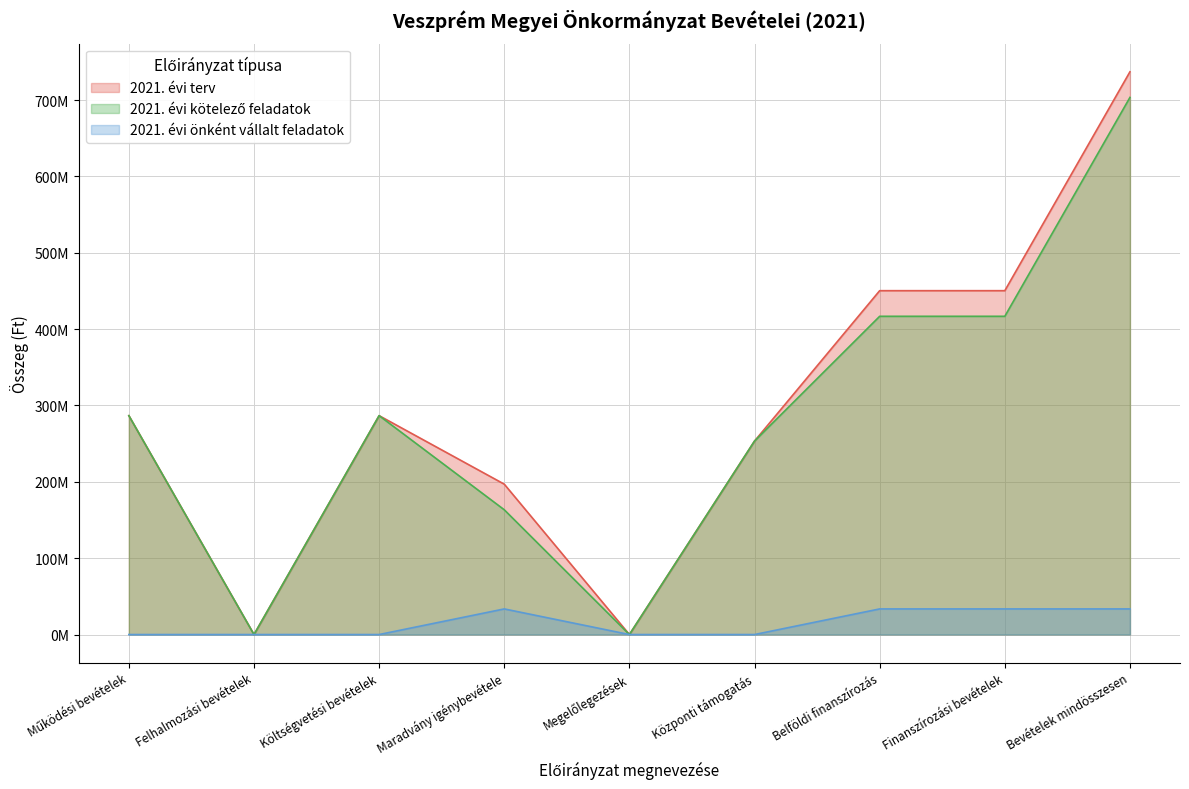

Does the chart display data point markers on the line(s)?

No